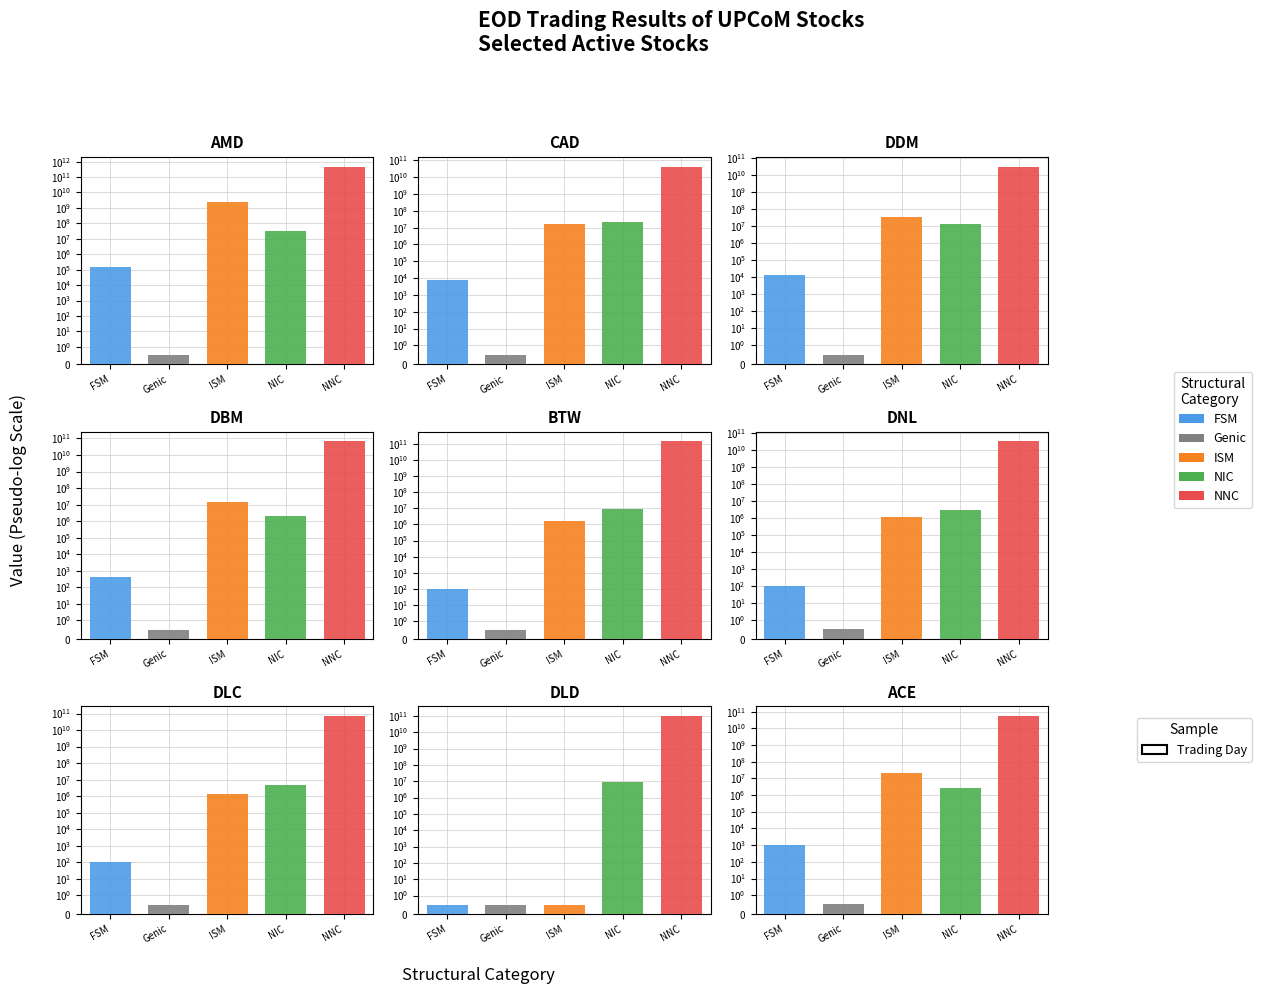

How many values in the NIC series are below 9307415?

4